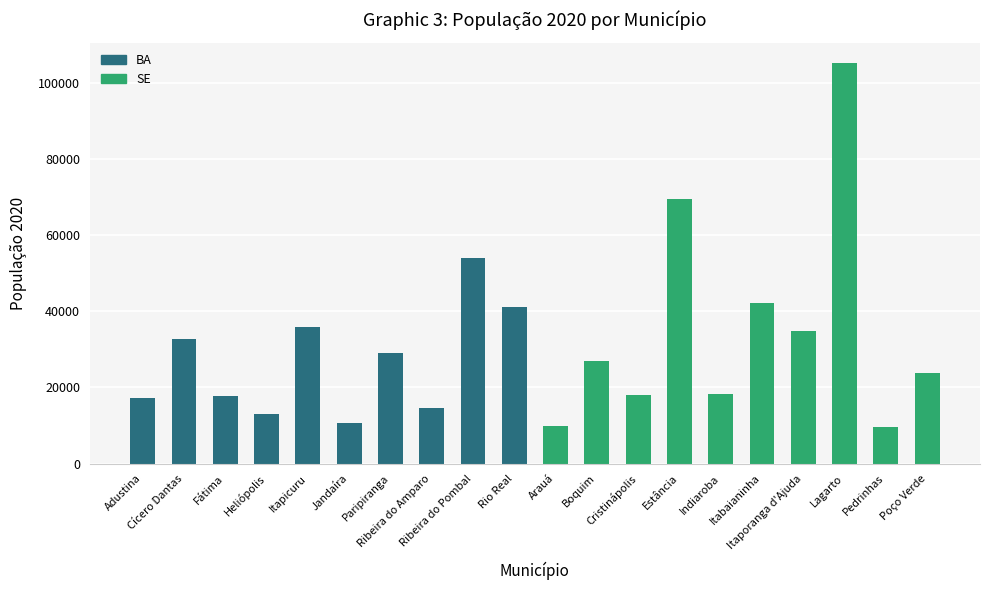

Does the chart contain any negative values?

No